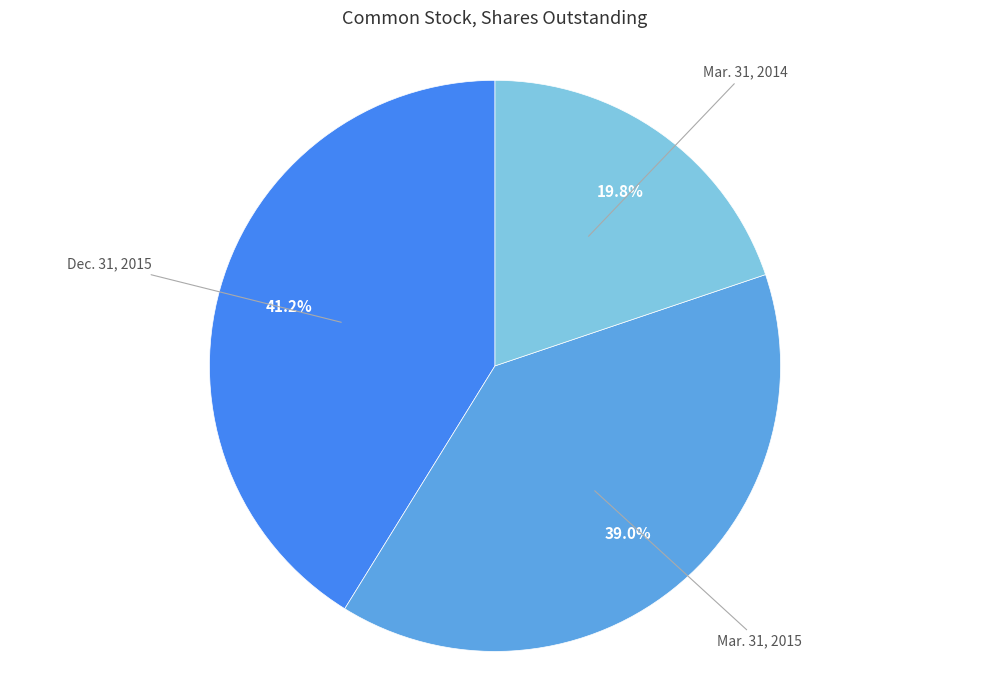

Count the number of slices in the pie.

3